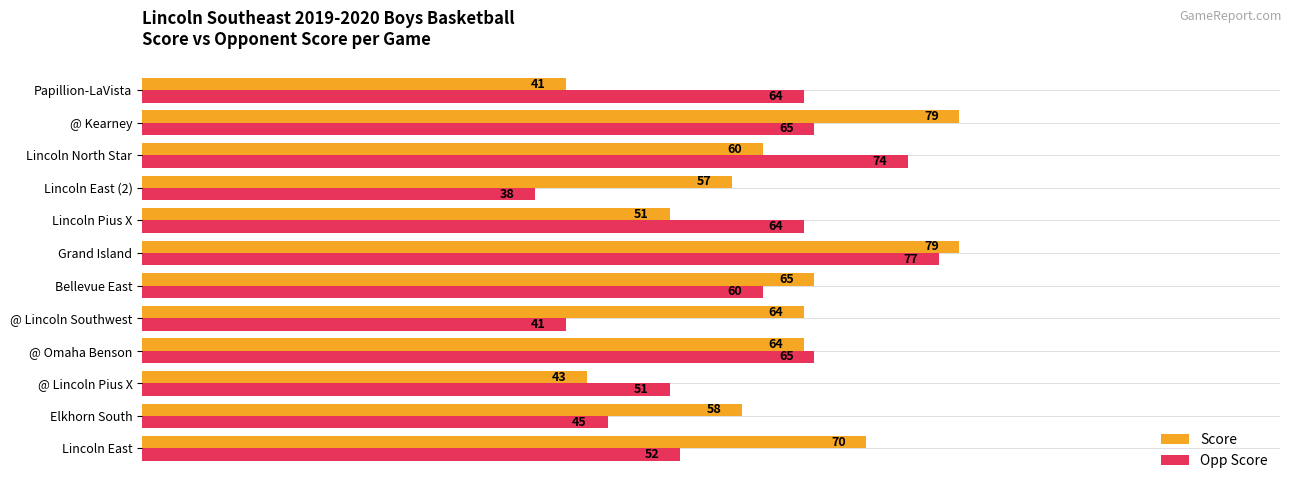

At which category is the sum across all series the highest?

Grand Island